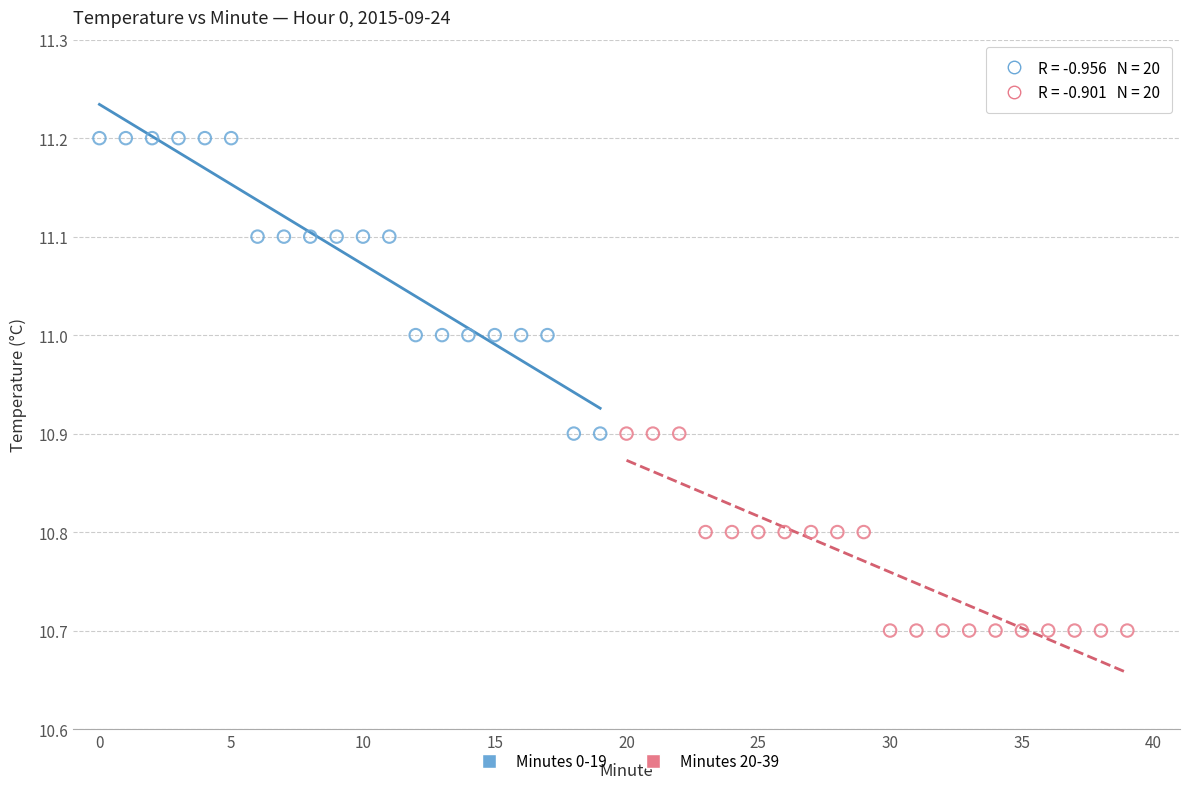

Which series contains the lowest Y value?

Minutes 20-39